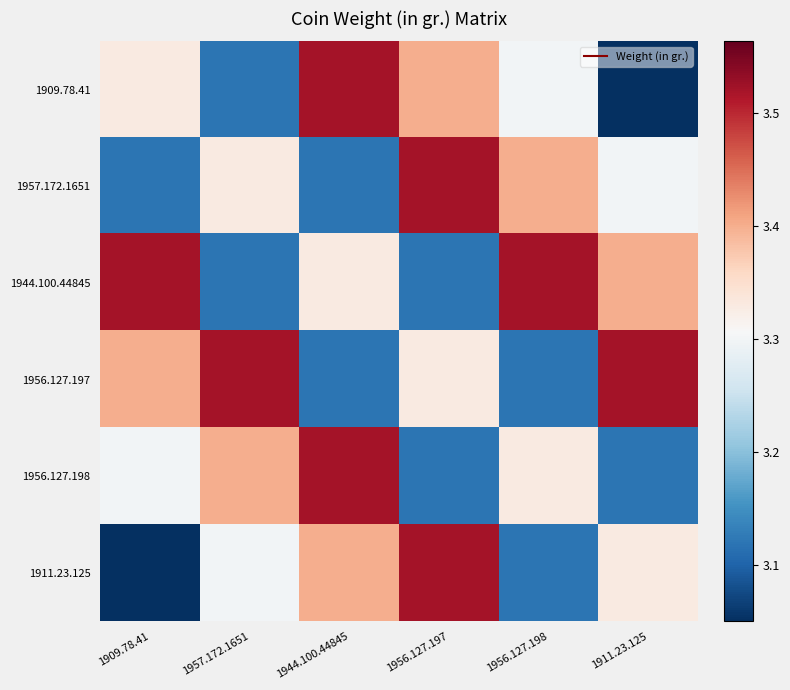

Between 1944.100.44845 and 1911.23.125, which is larger?

1944.100.44845